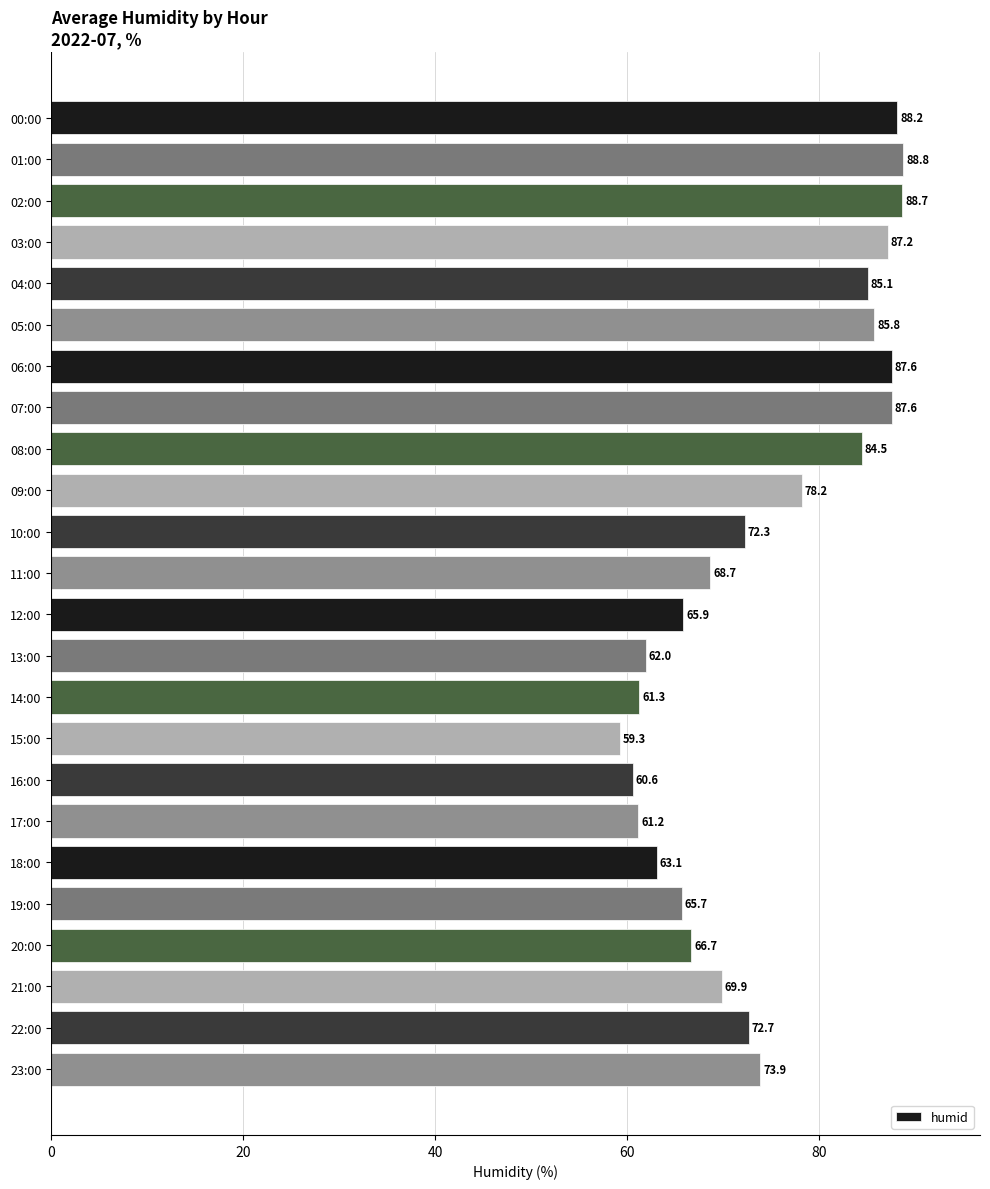

What is the change in value from 08:00 to 15:00?

-25.2